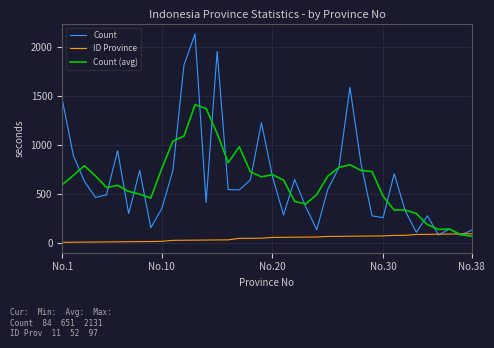

Which series has the widest spread of values?

Count